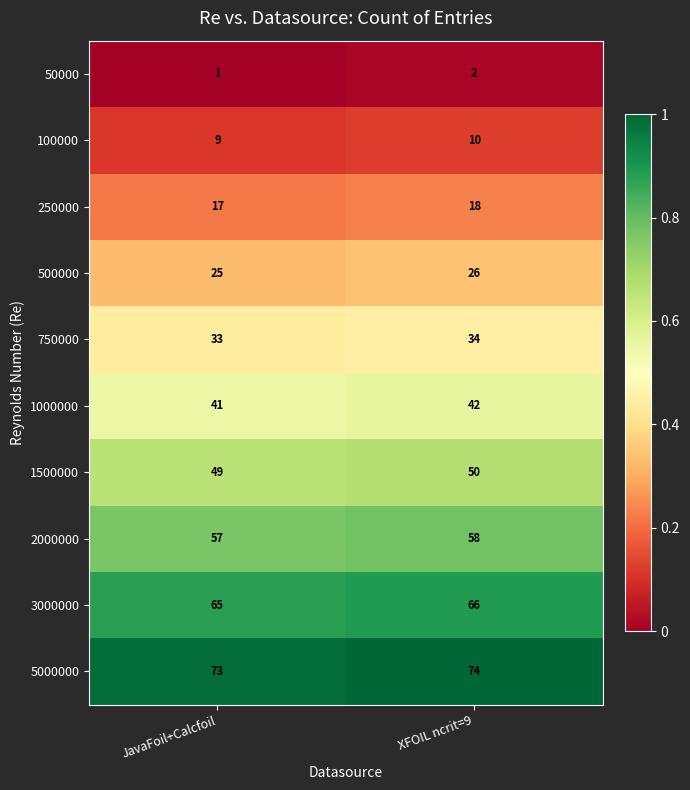

What is the difference between the highest and lowest values at XFOIL ncrit=9?

72